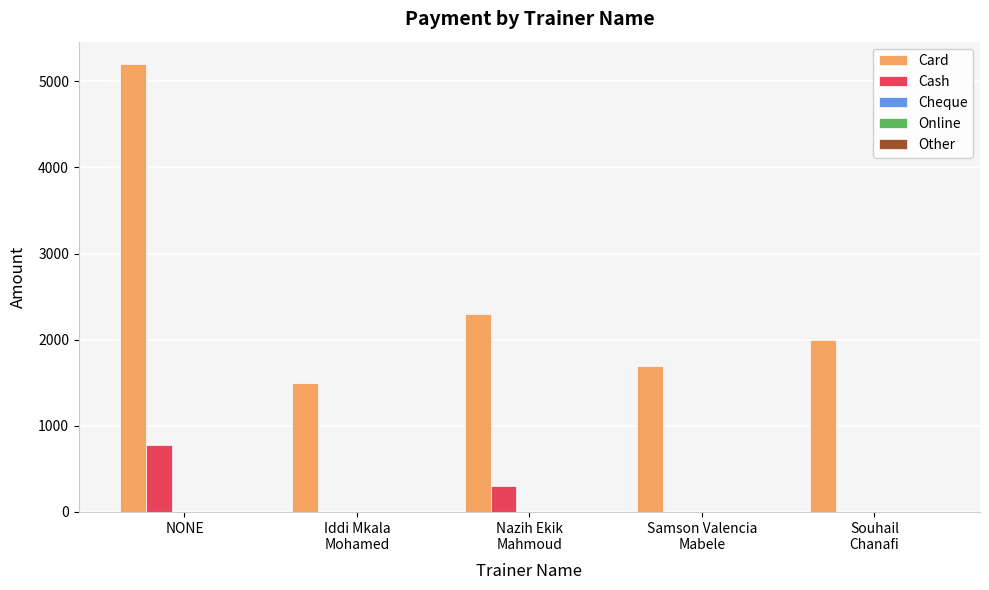

What is the sum of all Cash values?

1080